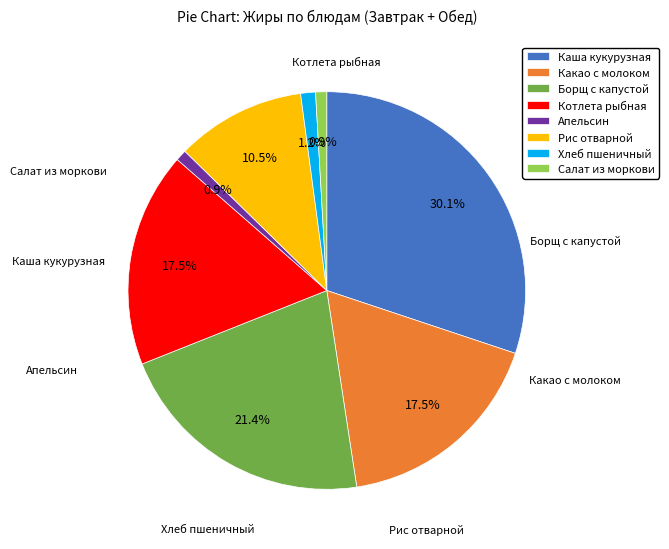

Approximately how many times larger is the value at Каша кукурузная compared to Какао с молоком?

1.7